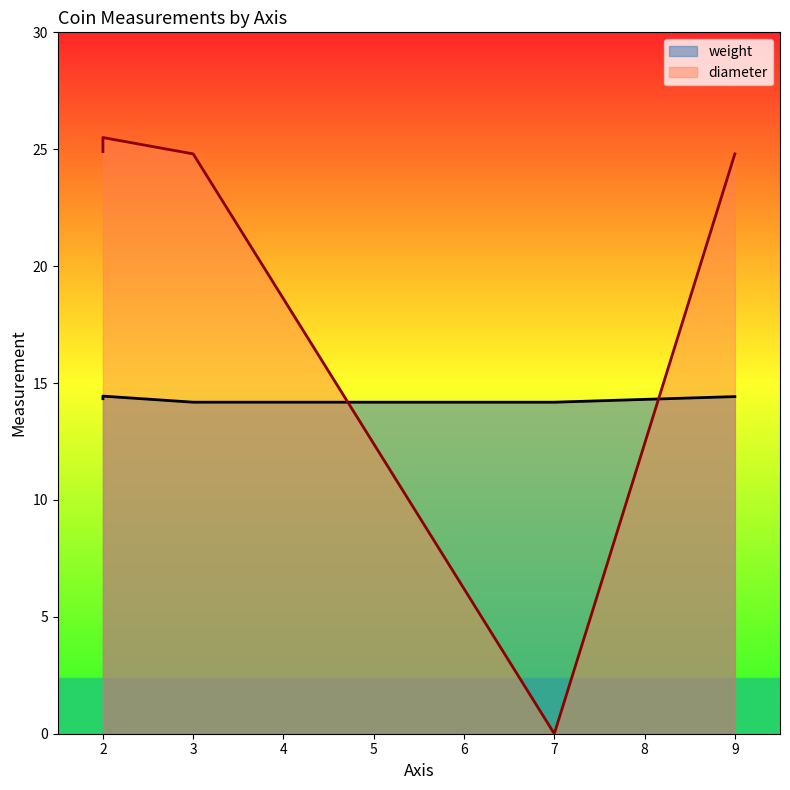

Rank the series by their maximum value, from highest to lowest.

diameter, weight